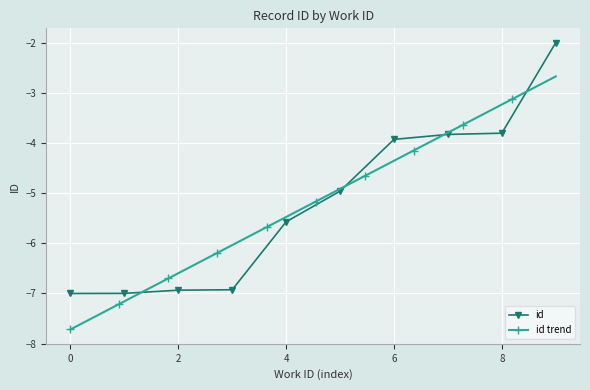

What is the minimum value shown in the chart?

-7.0